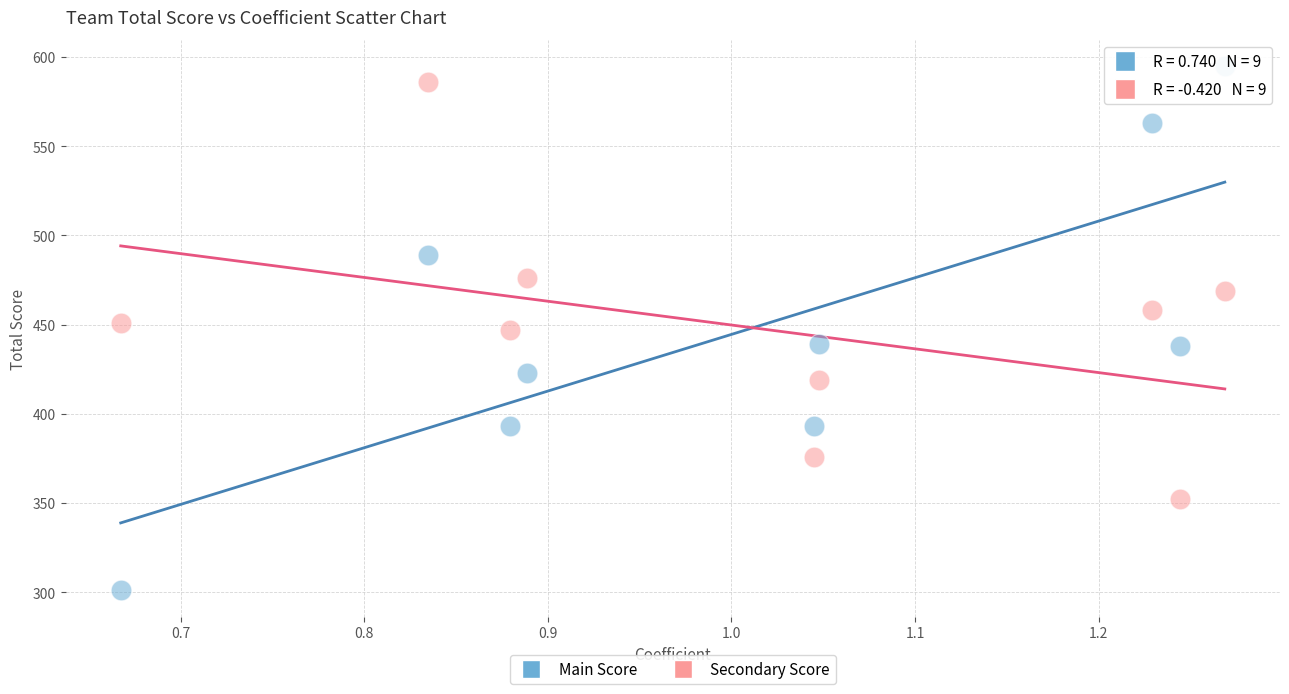

Which series contains the highest Y value?

Main Score